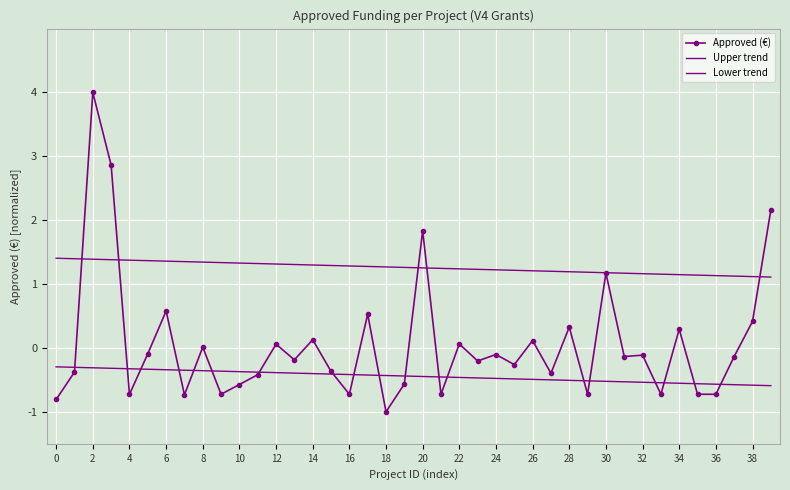

Reading left to right, list all the values displayed in this chart.

Approved (€): -0.8	-0.4	4.0	2.9	-0.7	-0.1	0.6	-0.7	0.0	-0.7	-0.6	-0.4	0.1	-0.2	0.1	-0.4	-0.7	0.5	-1.0	-0.6	1.8	-0.7	0.1	-0.2	-0.1	-0.3	0.1	-0.4	0.3	-0.7	1.2	-0.1	-0.1	-0.7	0.3	-0.7	-0.7	-0.1	0.4	2.2
Upper trend: 1.4	1.4	1.4	1.4	1.4	1.4	1.4	1.4	1.3	1.3	1.3	1.3	1.3	1.3	1.3	1.3	1.3	1.3	1.3	1.3	1.3	1.2	1.2	1.2	1.2	1.2	1.2	1.2	1.2	1.2	1.2	1.2	1.2	1.2	1.1	1.1	1.1	1.1	1.1	1.1
Lower trend: -0.3	-0.3	-0.3	-0.3	-0.3	-0.3	-0.3	-0.3	-0.4	-0.4	-0.4	-0.4	-0.4	-0.4	-0.4	-0.4	-0.4	-0.4	-0.4	-0.4	-0.4	-0.5	-0.5	-0.5	-0.5	-0.5	-0.5	-0.5	-0.5	-0.5	-0.5	-0.5	-0.5	-0.5	-0.6	-0.6	-0.6	-0.6	-0.6	-0.6